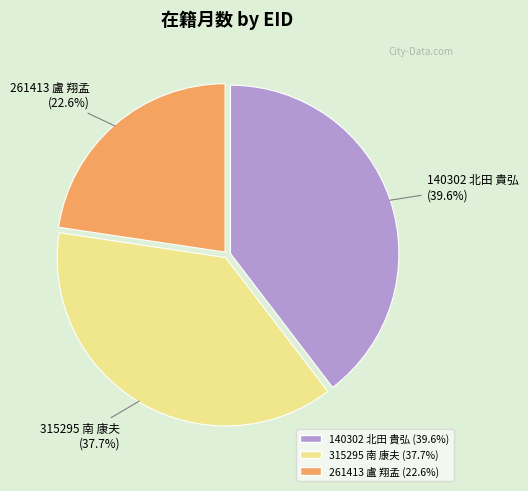

Approximately how many times larger is the value at 315295 南 康夫 compared to 140302 北田 貴弘?

1.0